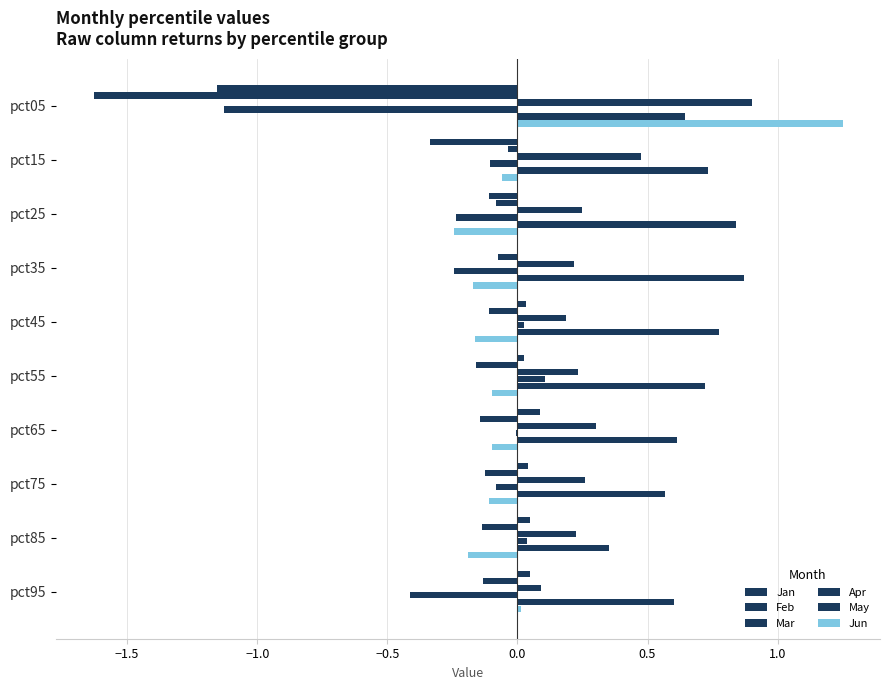

How many series are shown in this chart?

6